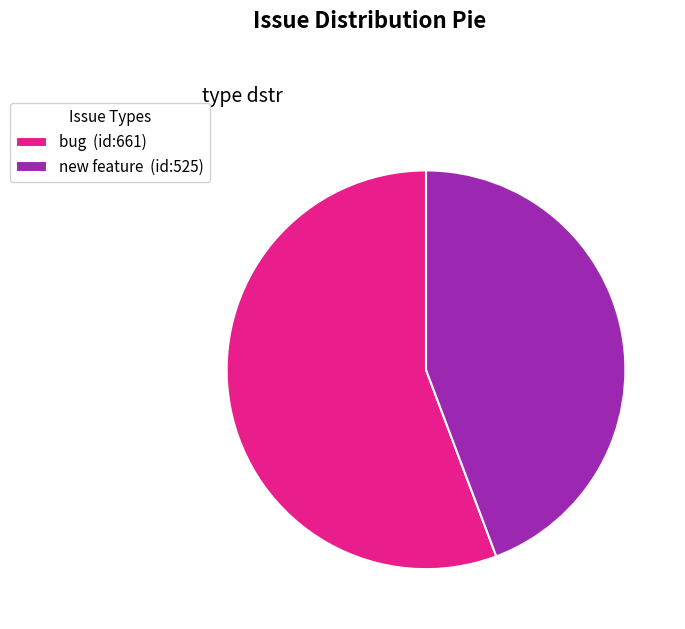

Count the number of slices in the pie.

2